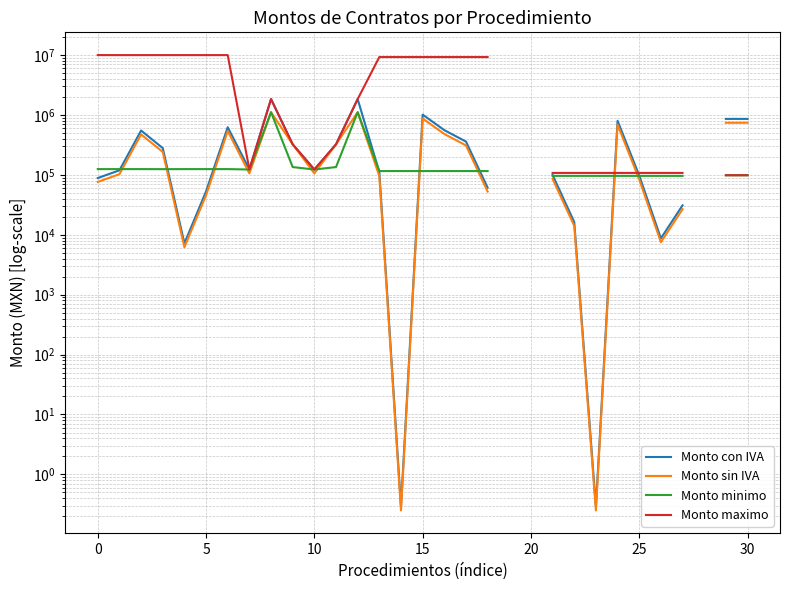

True or false: Monto con IVA has more than 0 interior local peaks.

True